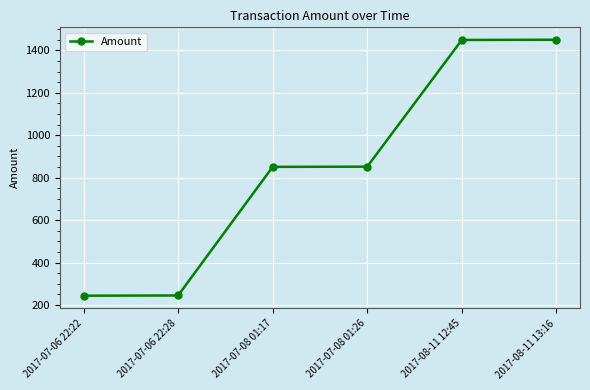

Approximately how many times larger is the value at 2017-08-11 12:45 compared to 2017-07-08 01:26?

1.7